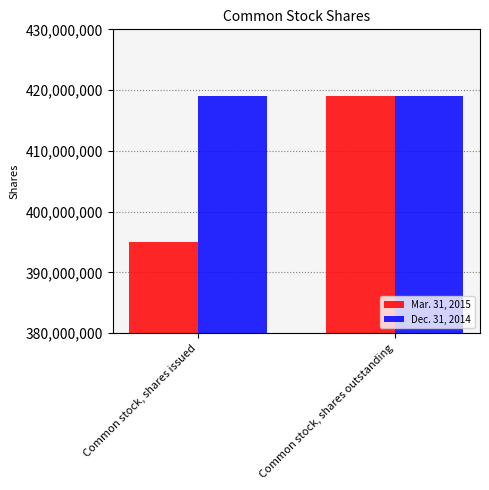

What is the minimum value shown in the chart?

395062247